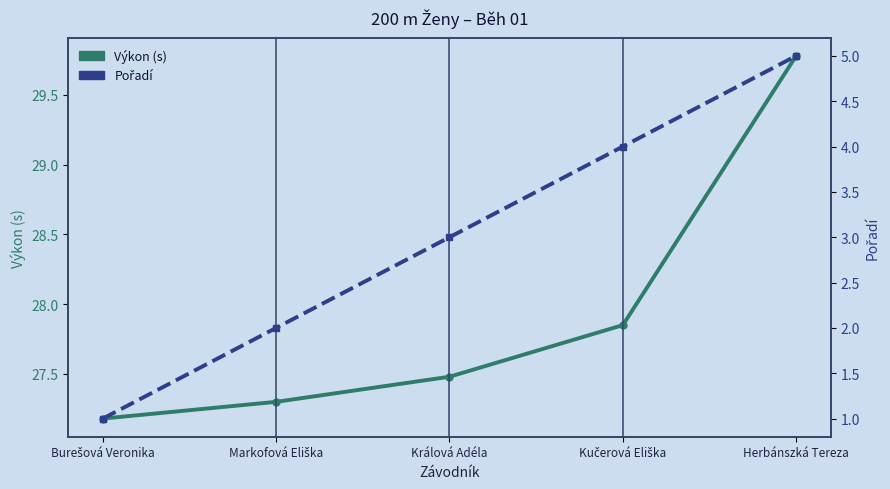

Does the chart display data point markers on the line(s)?

Yes